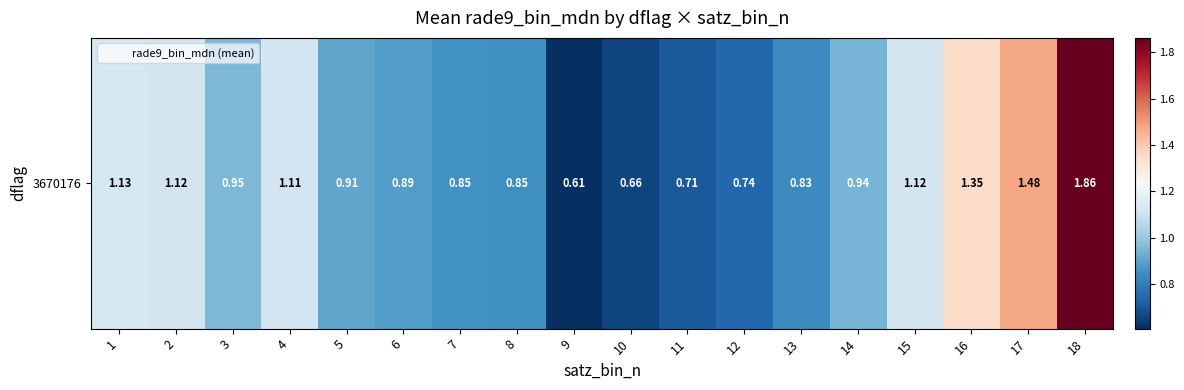

Which has a higher value, 15 or 1?

1